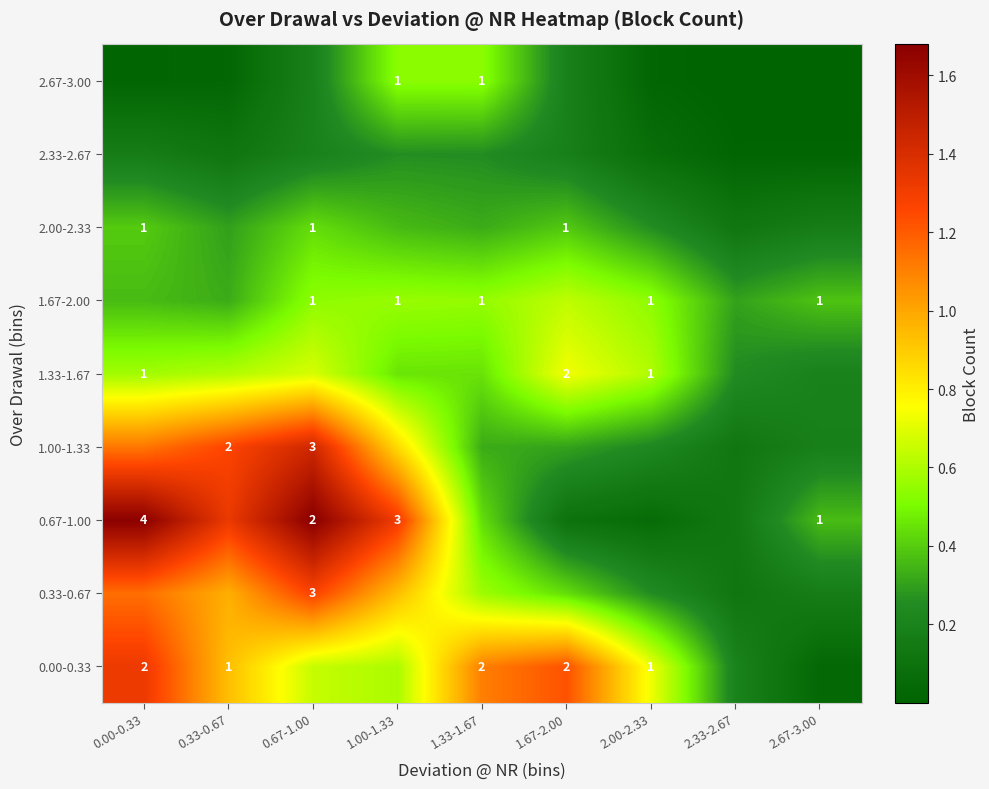

Is the value of 1.67-2.00 at 2.00-2.33 greater than the value of 0.67-1.00 at 0.00-0.33?

No